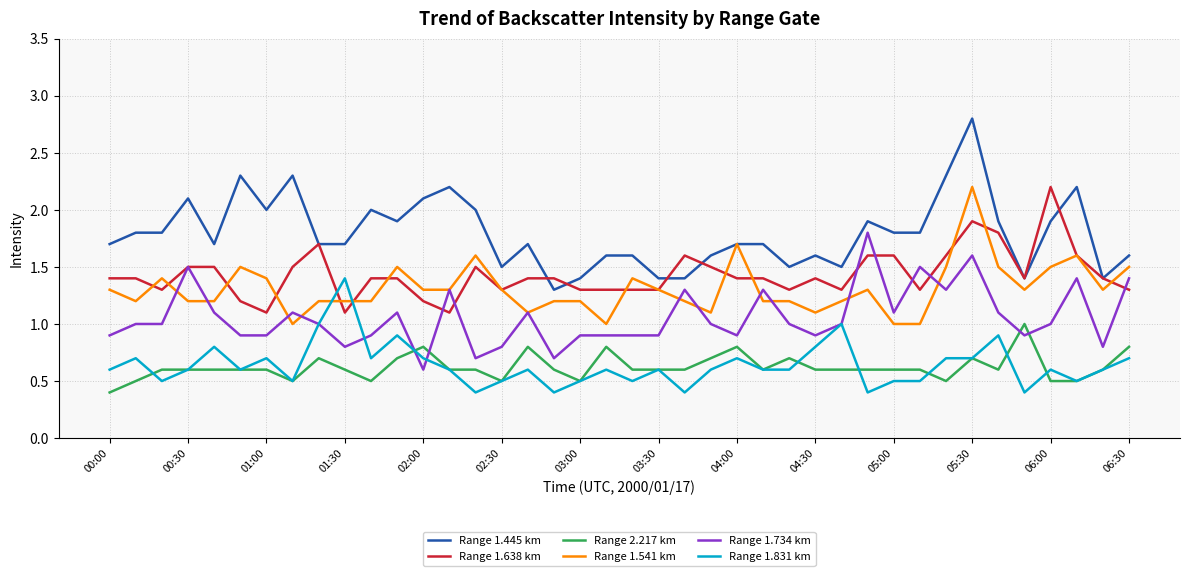

Which series has the widest spread of values?

Range 1.445 km